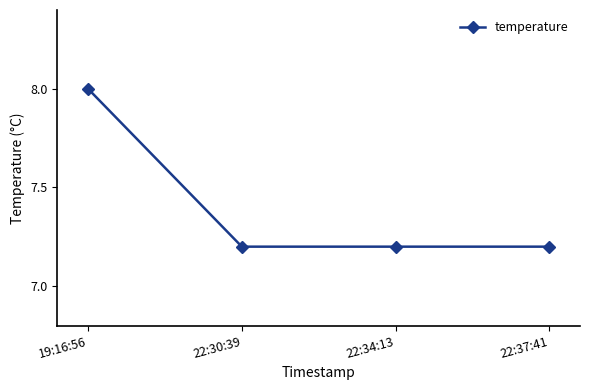

Is it true that the value at 22:30:39 is 7.2?

True